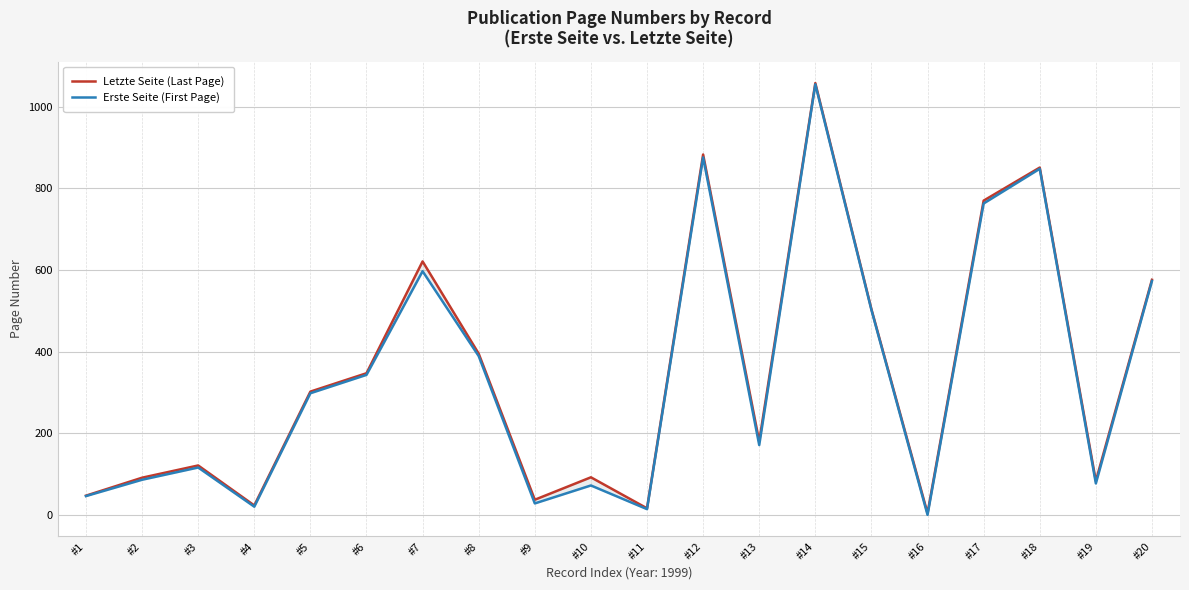

At how many categories does at least one series exceed 930?

1